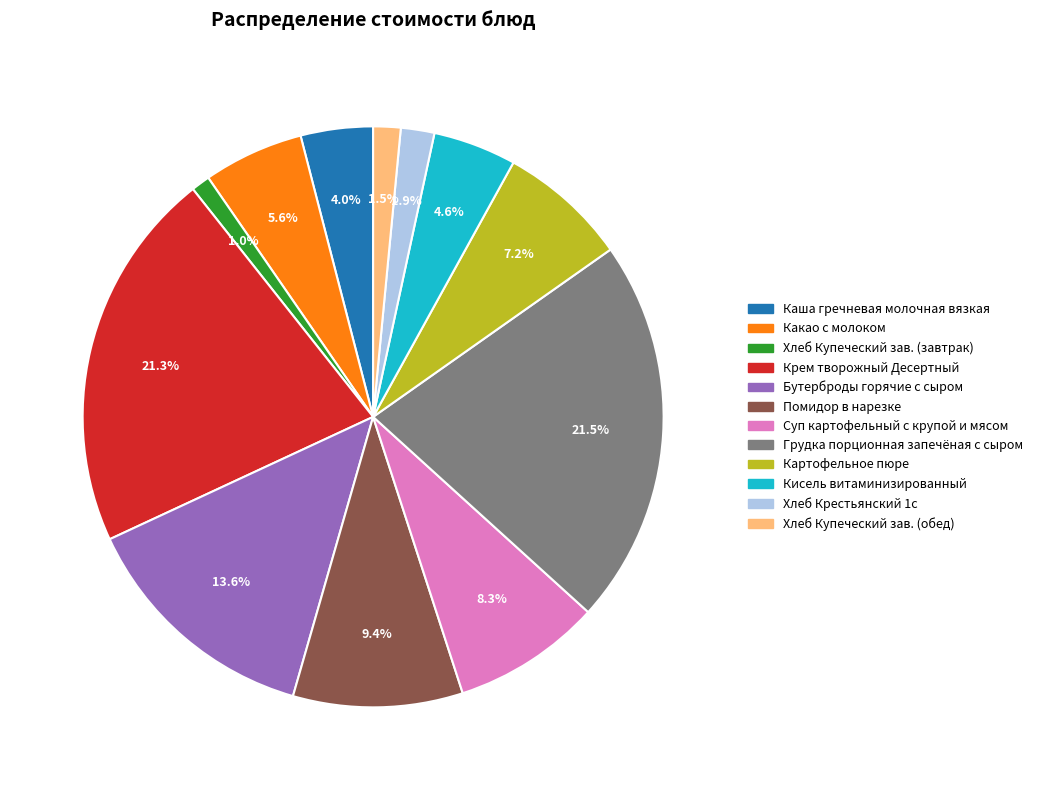

What portion of the pie excludes Каша гречневая молочная вязкая?

96.0%